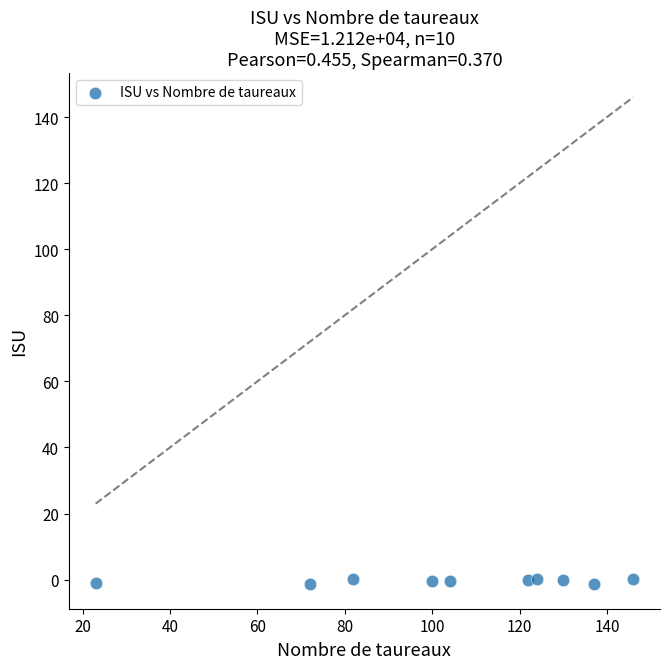

What is the average Y value?

-0.4